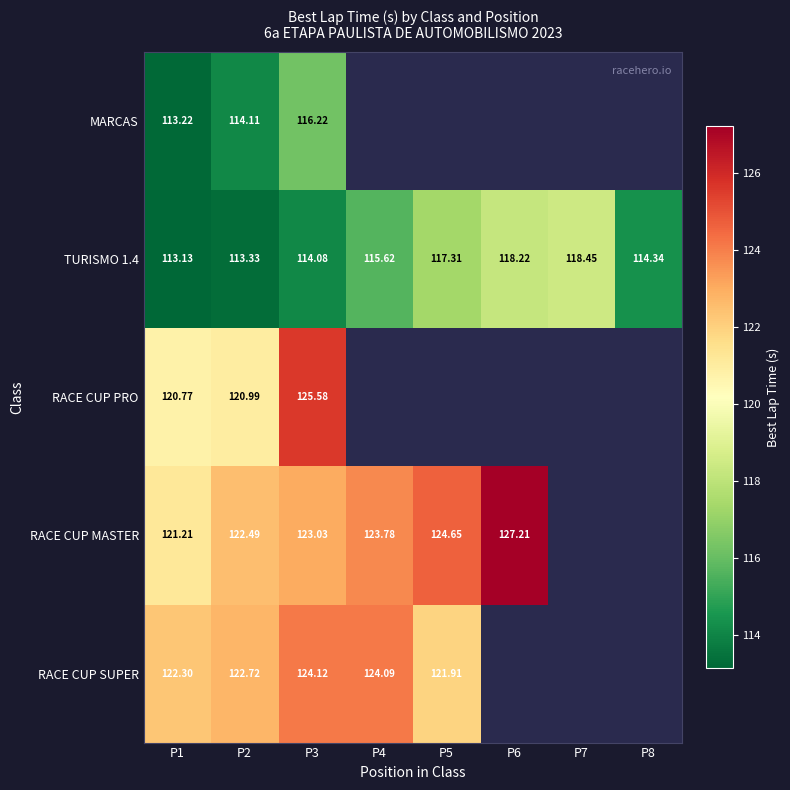

Count the number of data series in this chart.

5